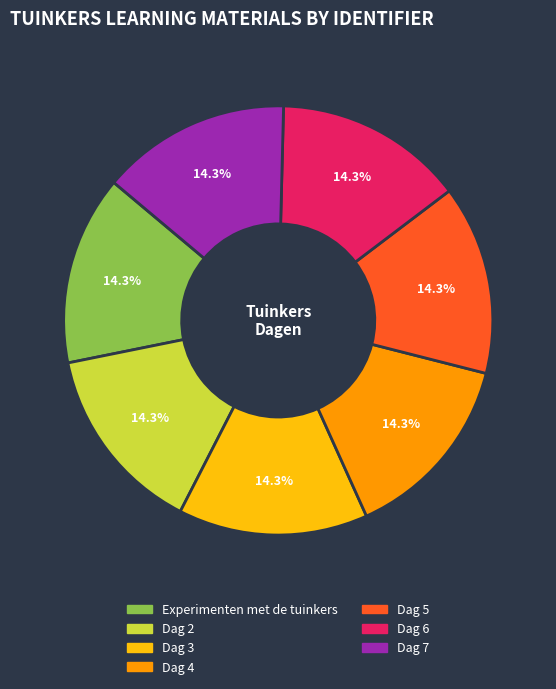

What is the ratio of the value at Experimenten met de tuinkers to the value at Dag 3?

1.0